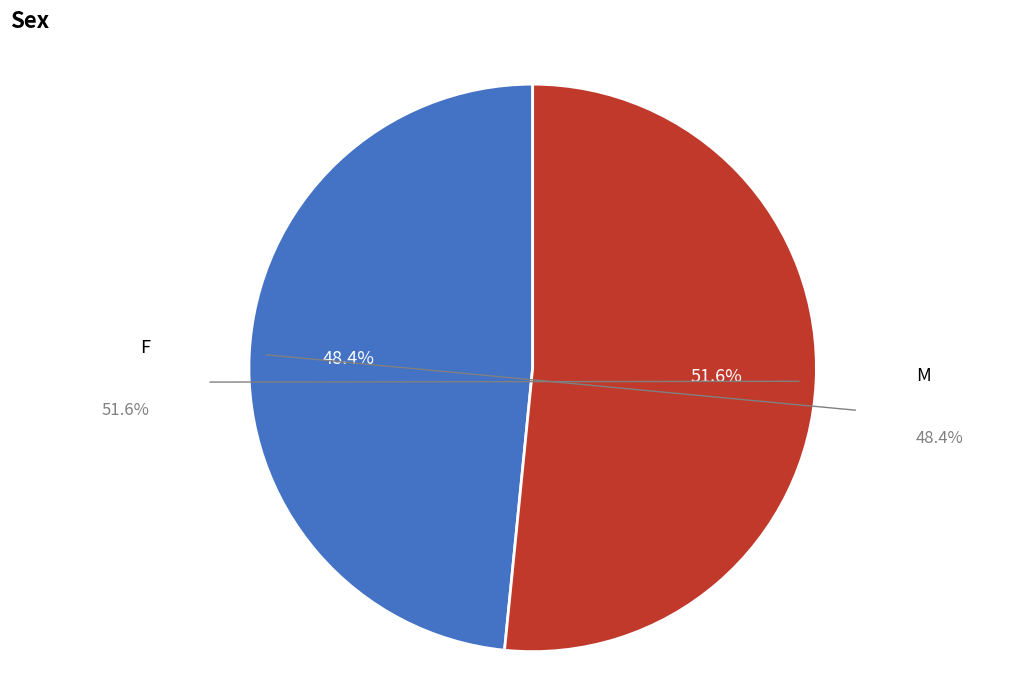

Is there any slice that represents more than half of the pie?

Yes